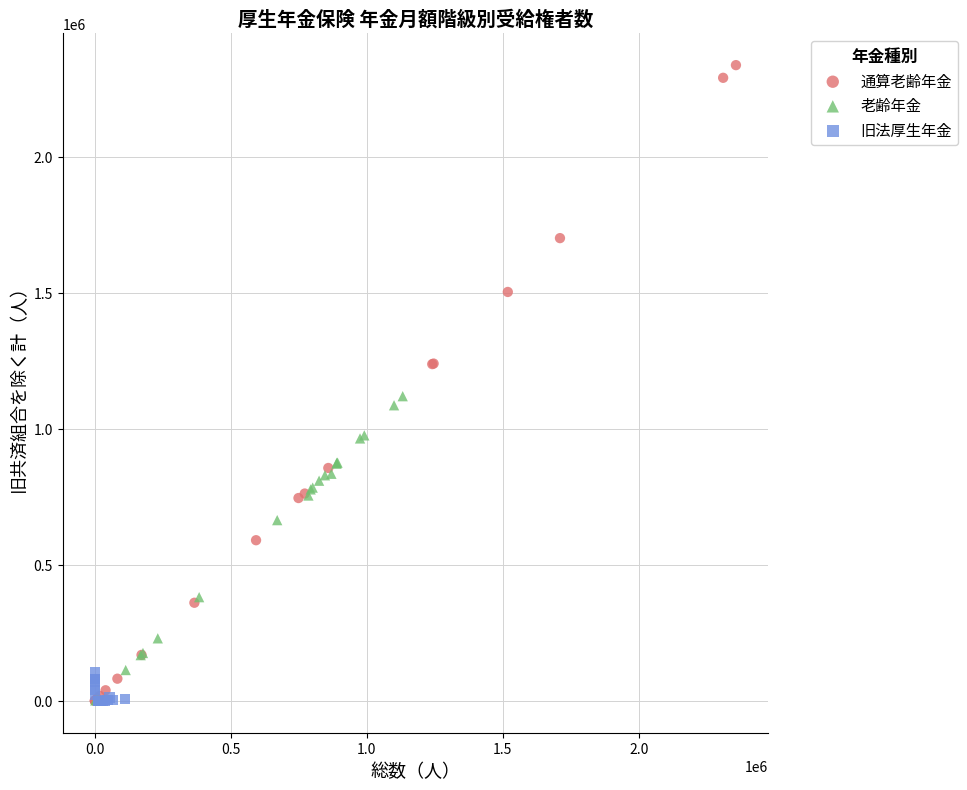

Which series has the widest spread of Y values?

通算老齢年金